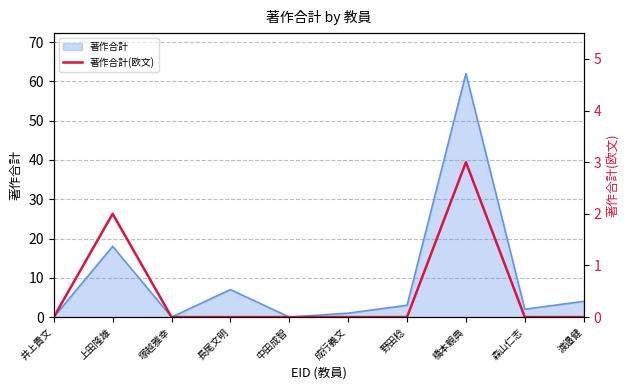

Is it true that the value at 塚越雅幸 is 0?

True